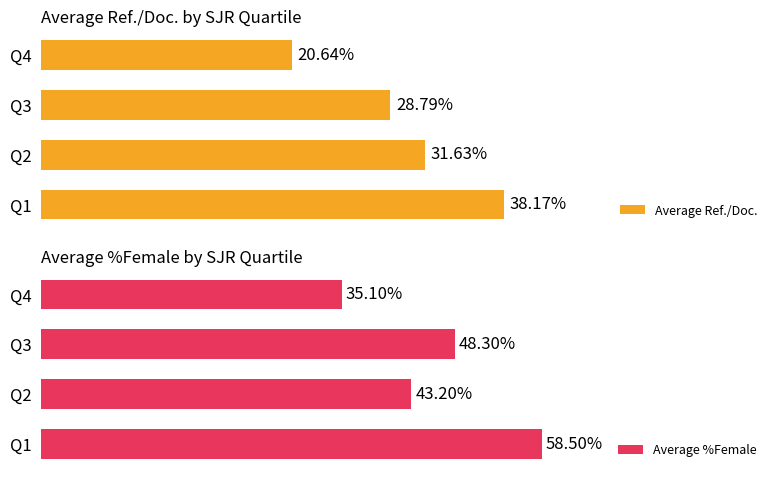

What are all the series names shown in the legend?

Average Ref./Doc., Average %Female